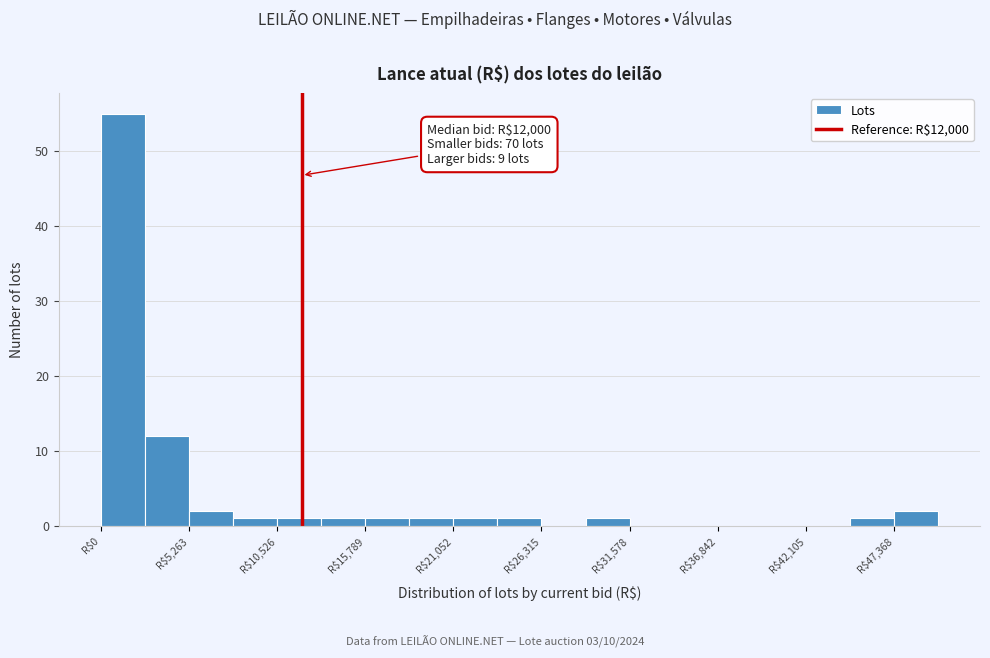

Around what value on the x-axis is the tallest bar? Give the approximate position of its centre, as read against the axis.

1000